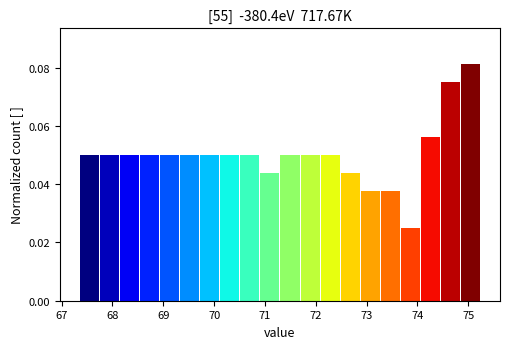

Around what value on the x-axis is the tallest bar? Give the approximate position of its centre, as read against the axis.

75.0